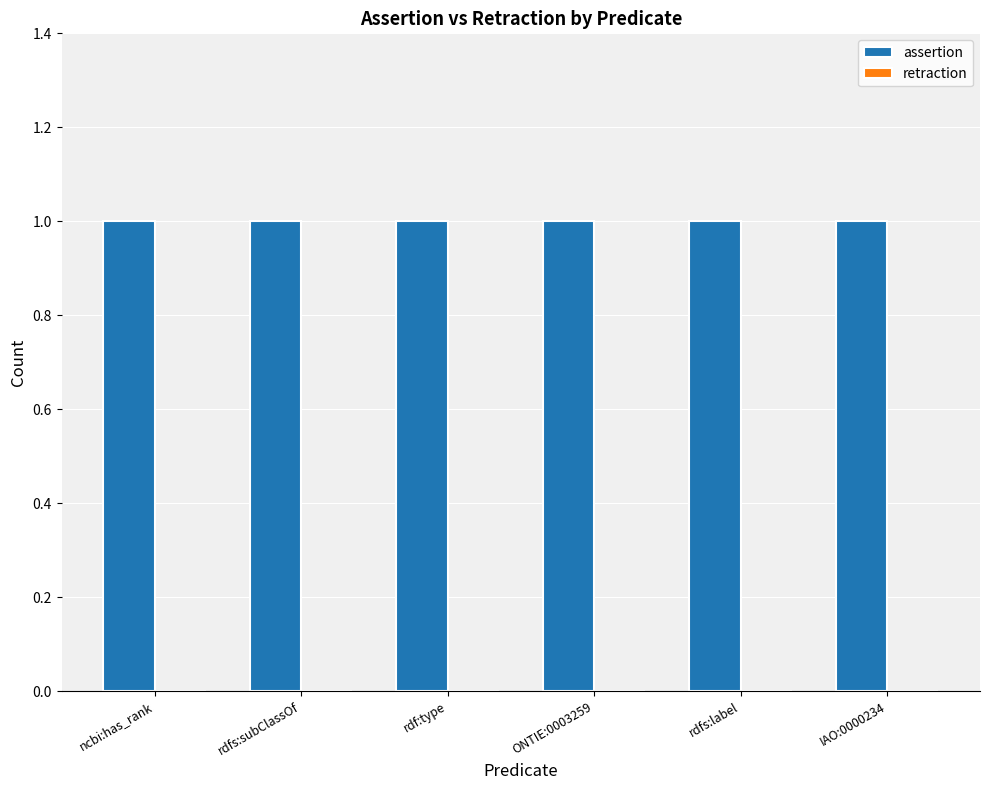

True or false: assertion has a value of 1 at ONTIE:0003259.

True